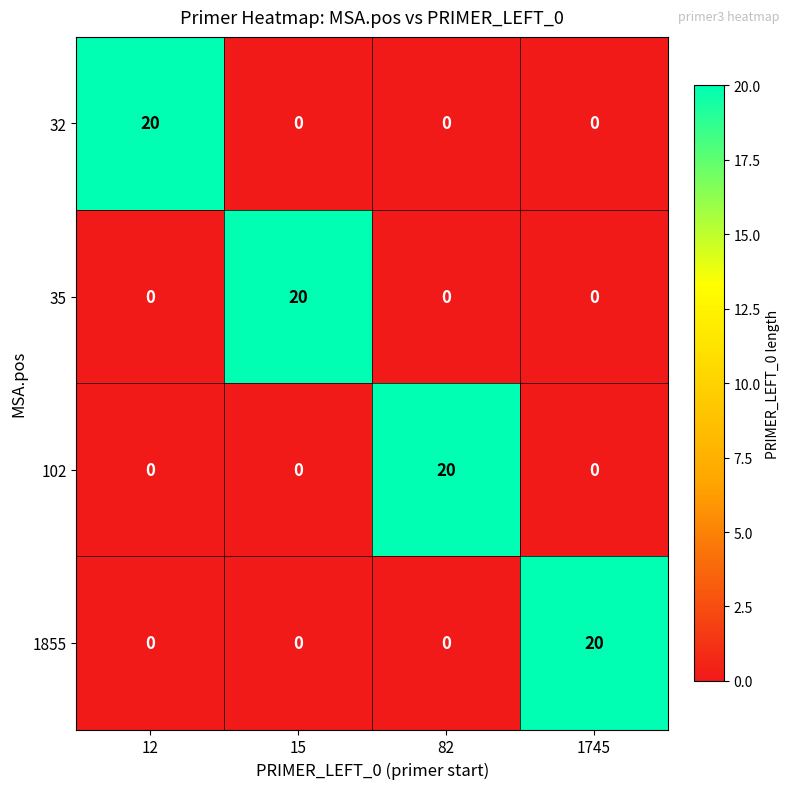

What is the spread (max minus min) of values at 82?

20